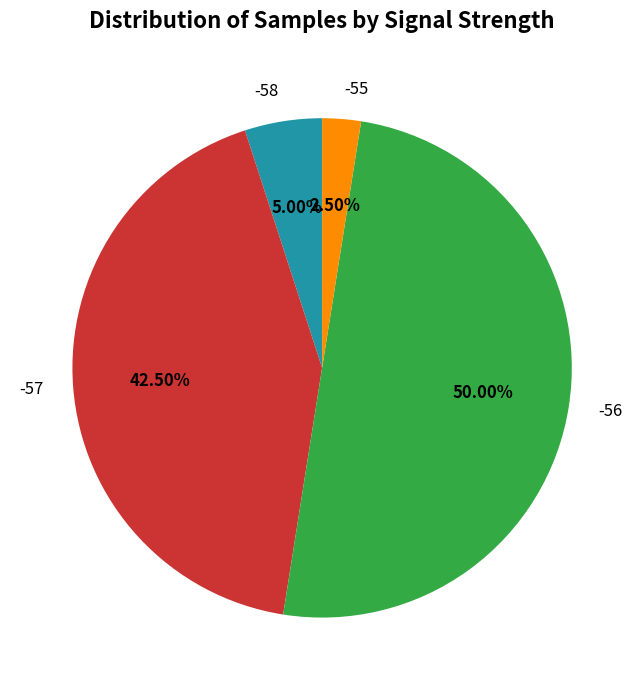

Count the number of slices in the pie.

4